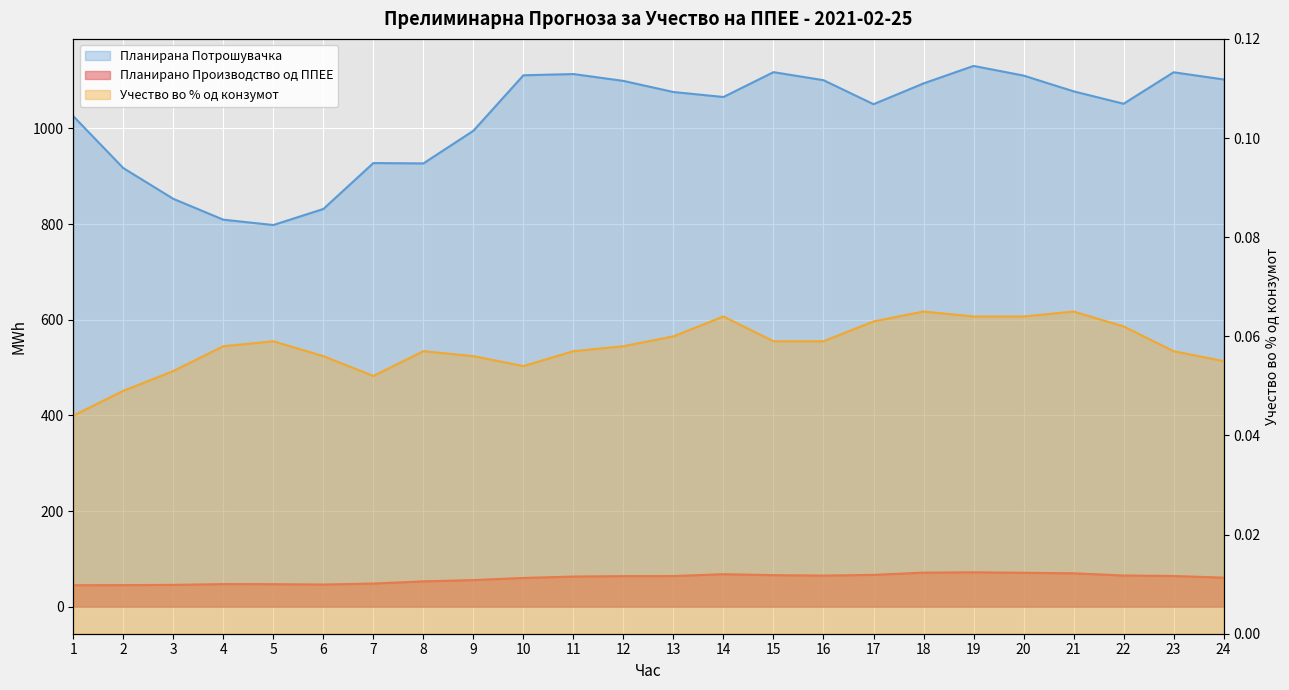

True or false: Планирано Производство од ППЕЕ and Планирана Потрошувачка intersect in this chart.

False